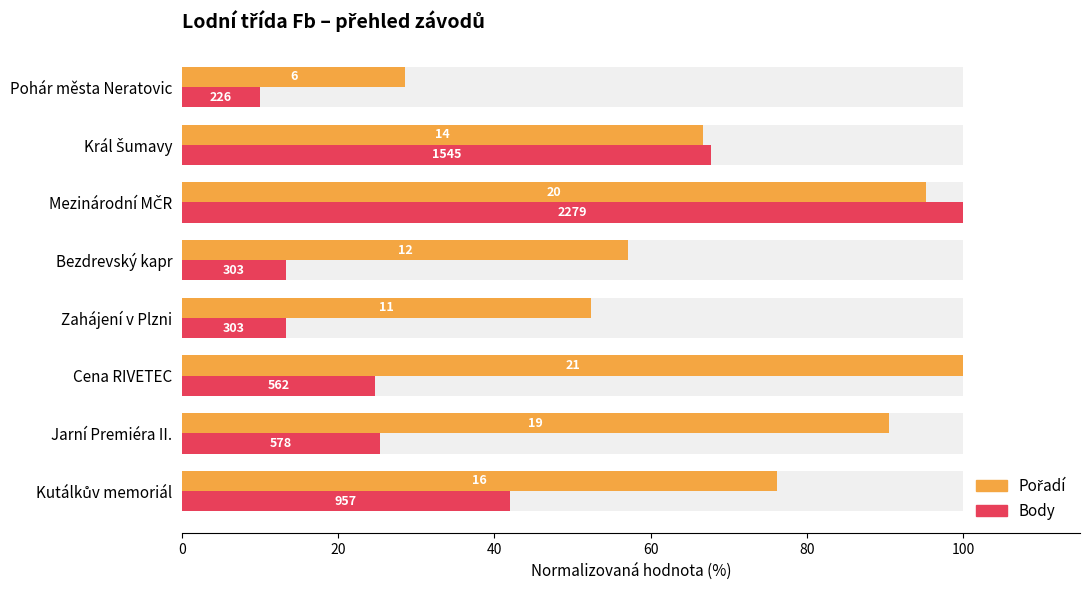

Is it true that Pořadí (norm.) equals 78.5 at Bezdrevský kapr?

False